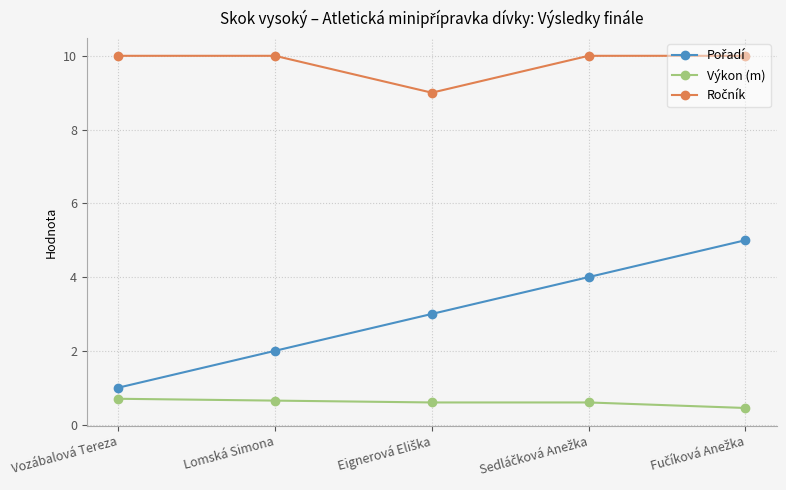

How many lines are shown in the chart?

3